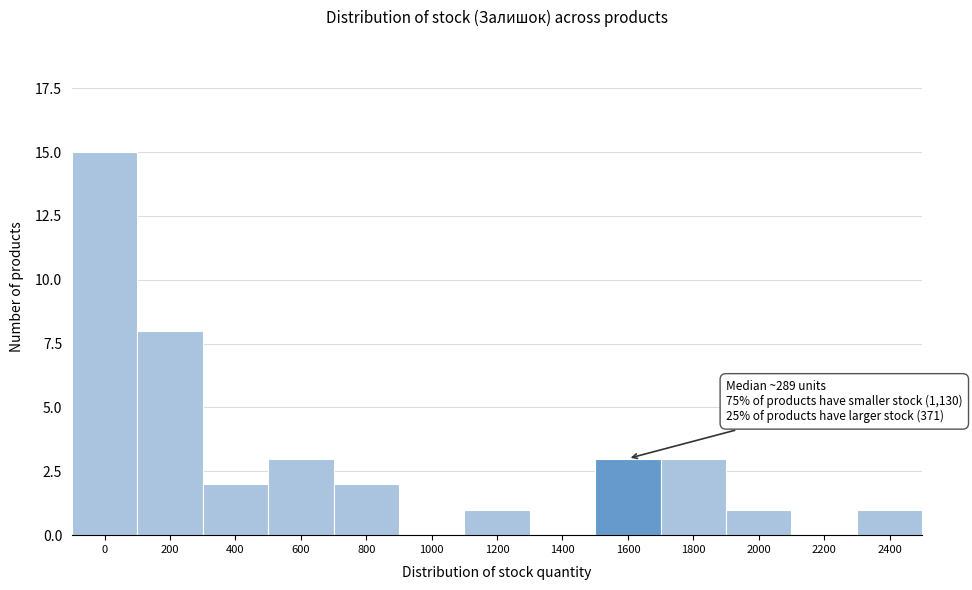

Reading right to left, transcribe all the data shown in this chart.

2400=1	2200=0	2000=1	1800=3	1600=3	1400=0	1200=1	1000=0	800=2	600=3	400=2	200=8	0=15